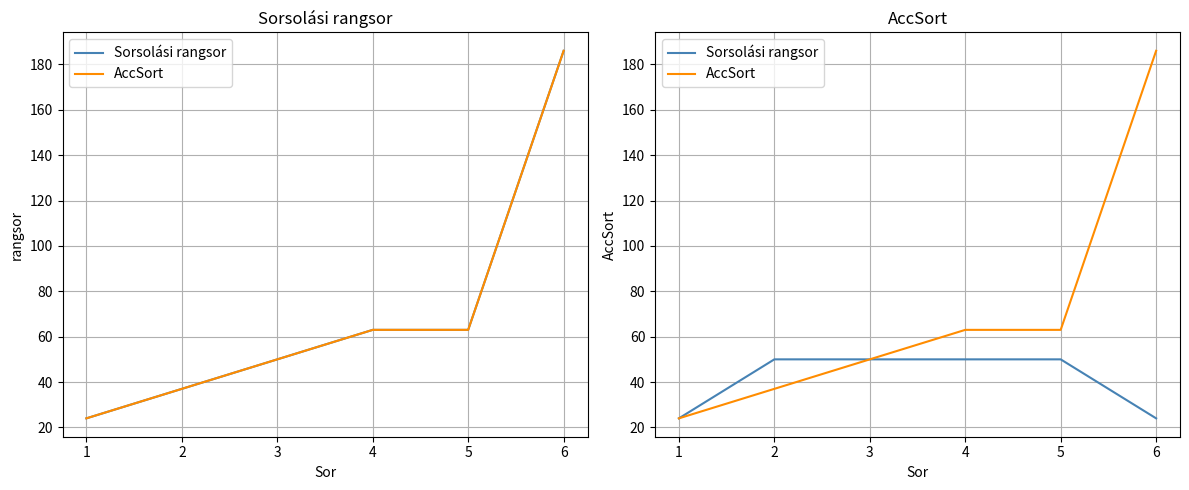

Does the chart have visible grid lines?

Yes